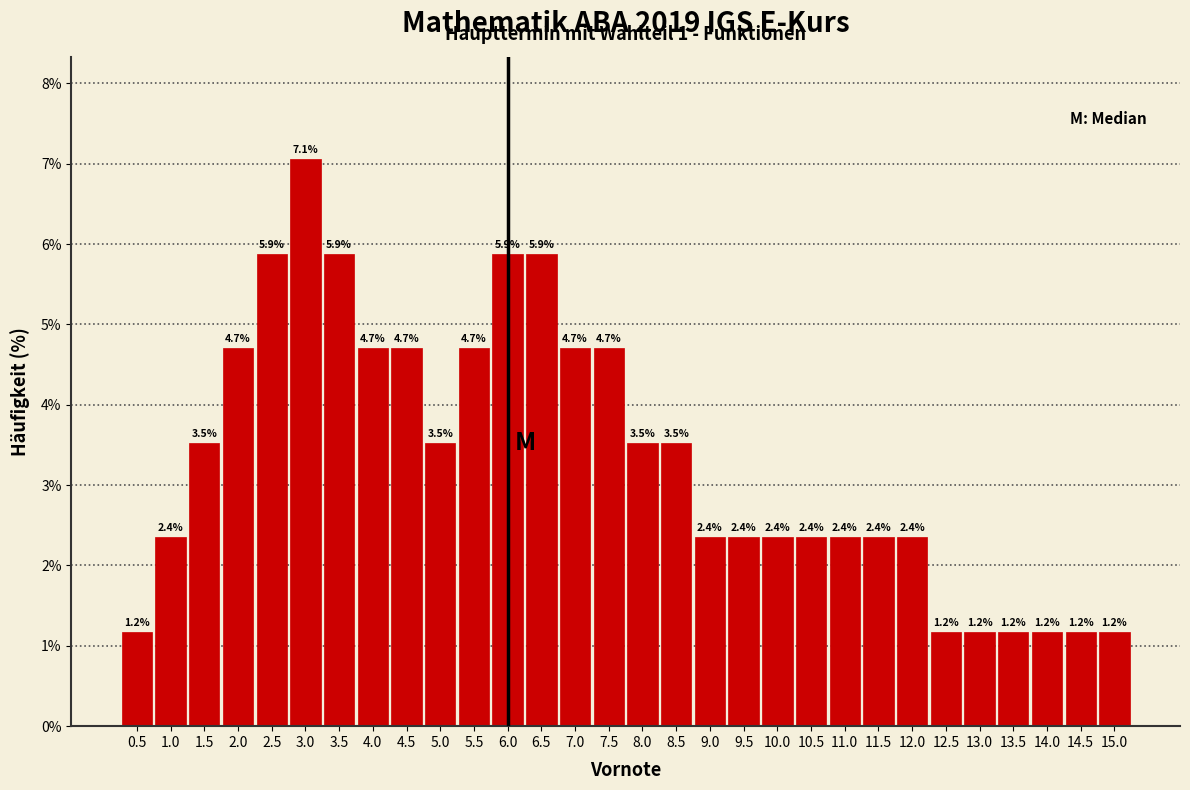

Reading left to right, extract all data points from this chart.

1.2	2.4	3.5	4.7	5.9	7.1	5.9	4.7	4.7	3.5	4.7	5.9	5.9	4.7	4.7	3.5	3.5	2.4	2.4	2.4	2.4	2.4	2.4	2.4	1.2	1.2	1.2	1.2	1.2	1.2